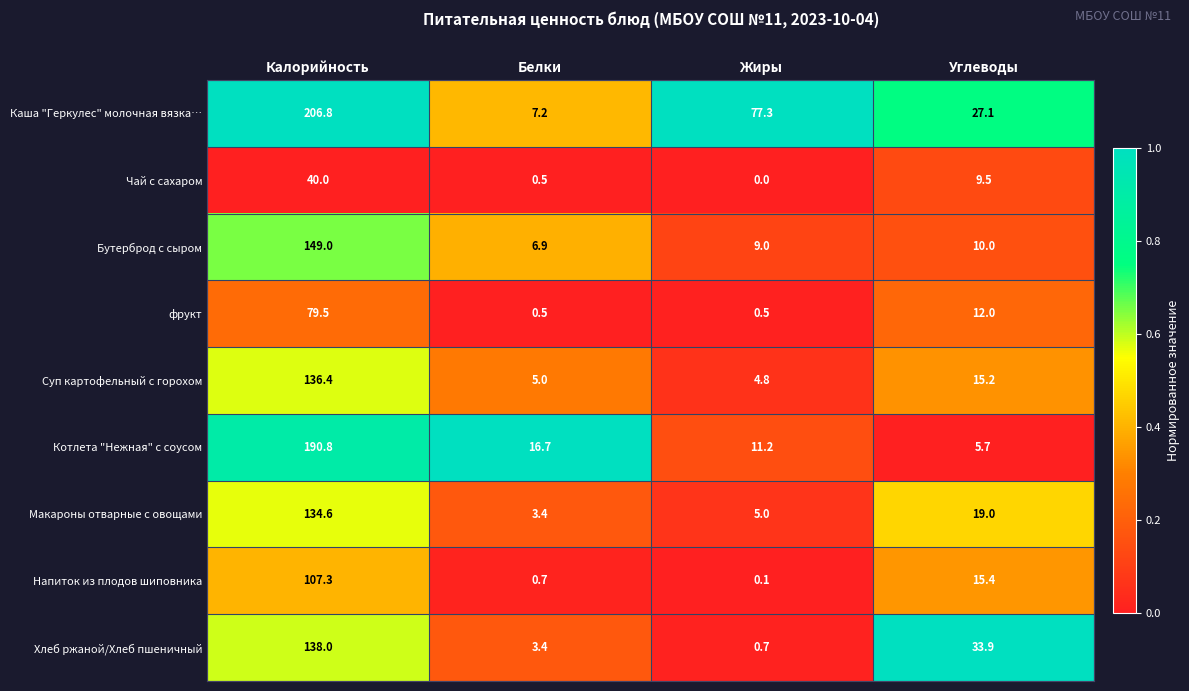

What is the maximum value shown in the chart?

206.8